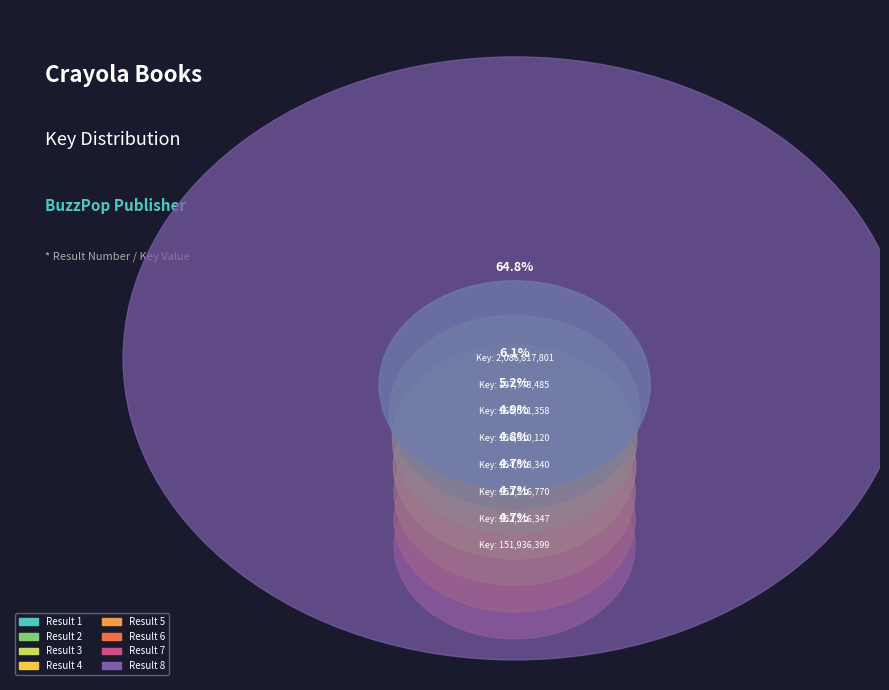

To the nearest percent, what is the difference between the largest and smallest slice percentages?

60%